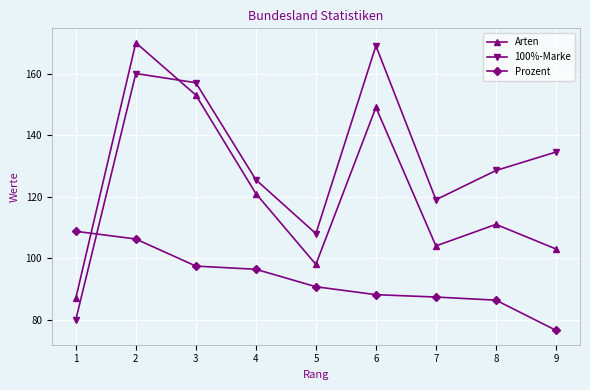

Rank the categories by Arten value from highest to lowest.

2, 3, 6, 4, 8, 7, 9, 5, 1